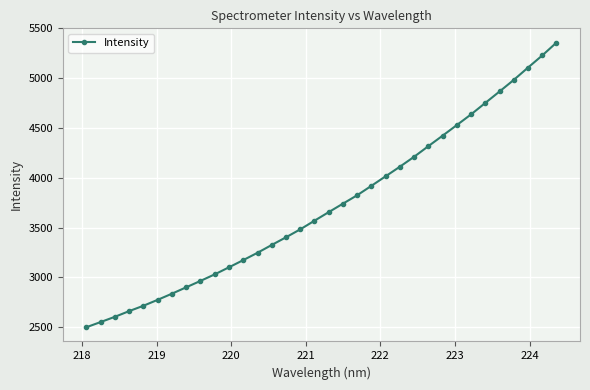

What is the minimum value shown in the chart?

2500.7